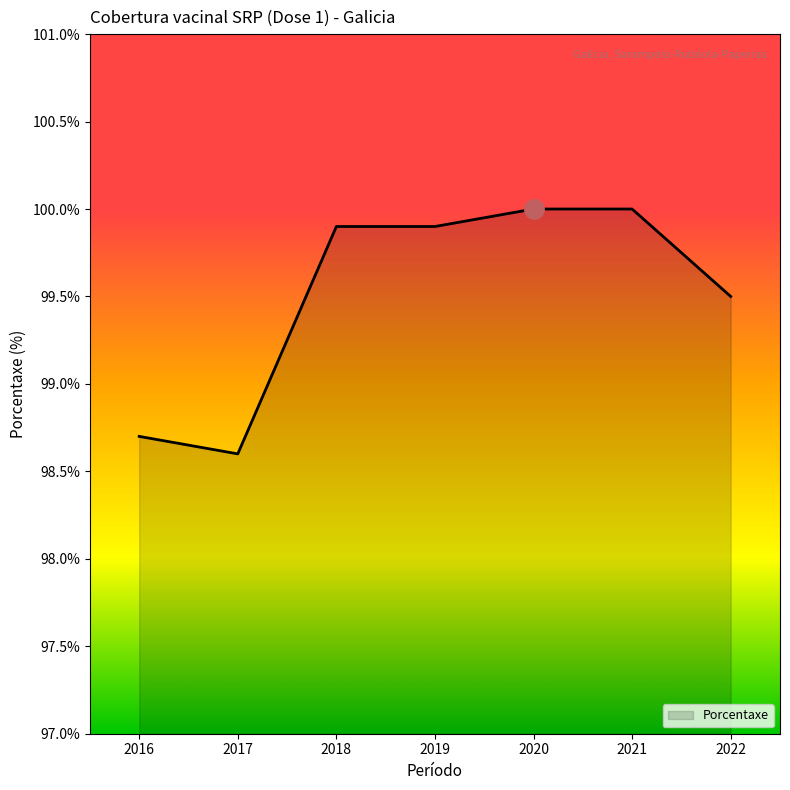

The chart shows a value of 169.3 at 2019. True or false?

False